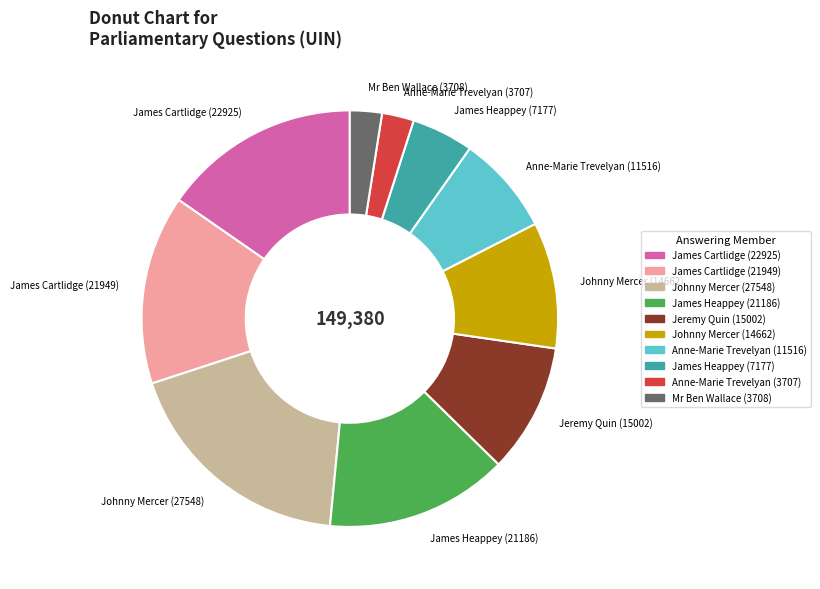

What is the ratio of the value at James Heappey (21186) to the value at James Heappey (7177)?

3.0